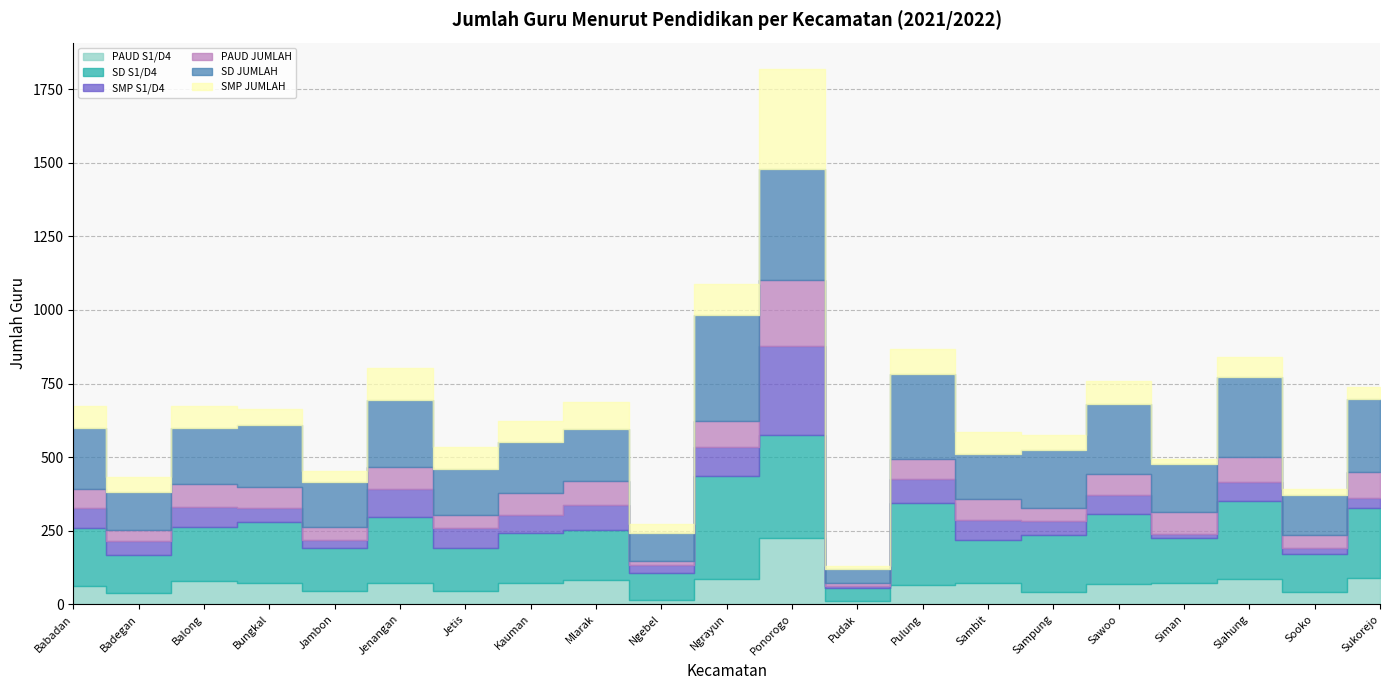

At which category is the sum across all series the highest?

Ponorogo